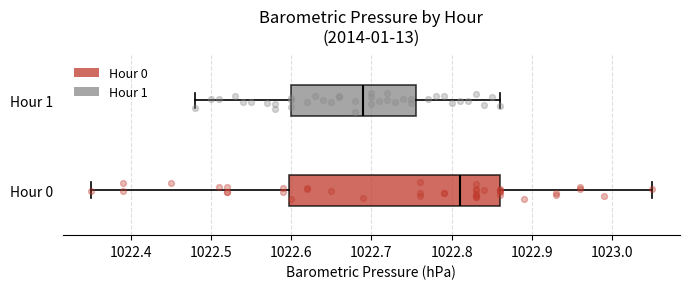

Reading bottom to top, transcribe this box plot: for each box, give where its median line is, the range the box spans, and where its two whiskers end, as read against the x-axis. The values are not printed on the chart, so give them approximately, as read against the axis.

Hour 0: median 1022.81, box 1022.60 to 1022.86, whiskers 1022.35 to 1023.05
Hour 1: median 1022.69, box 1022.60 to 1022.76, whiskers 1022.48 to 1022.86